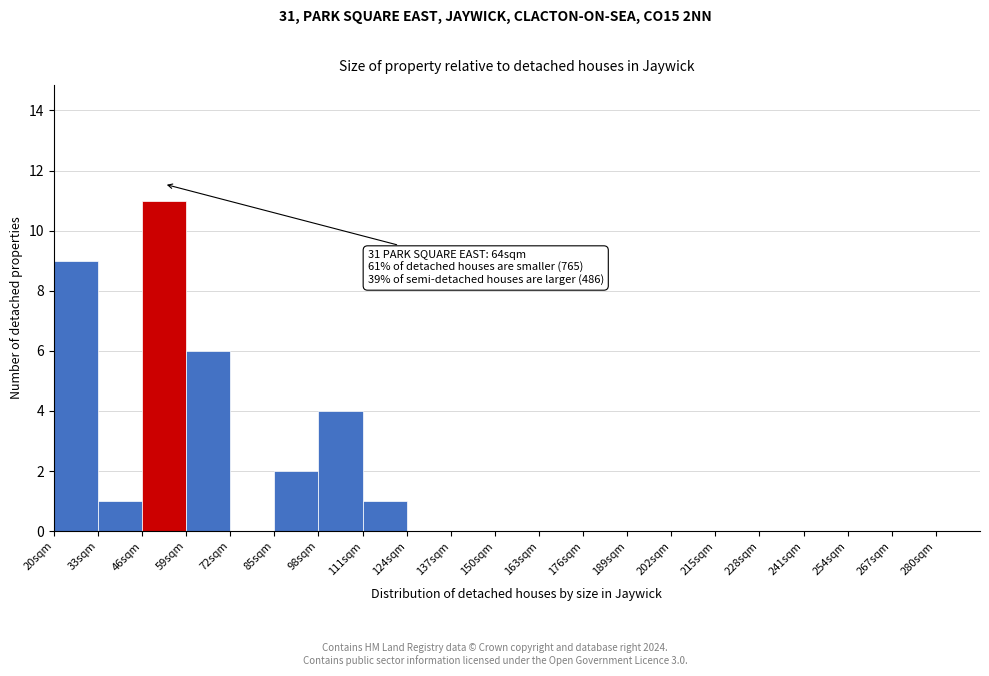

Which range on the x-axis has the tallest bar?

46 to 59